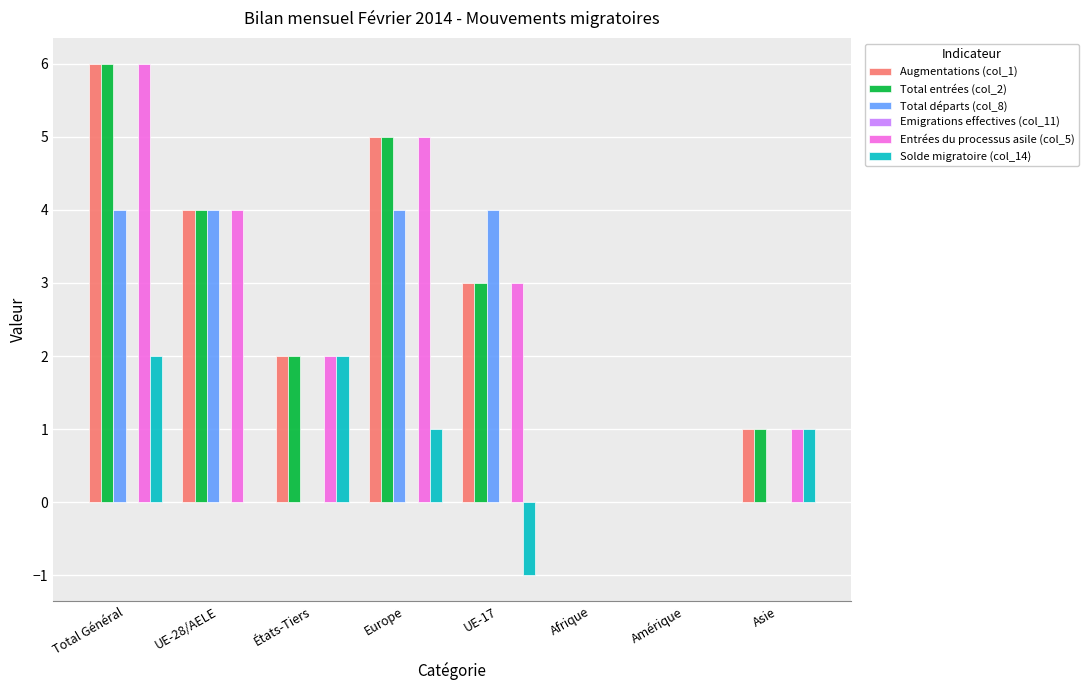

What is the total value across all series at UE-17?

12